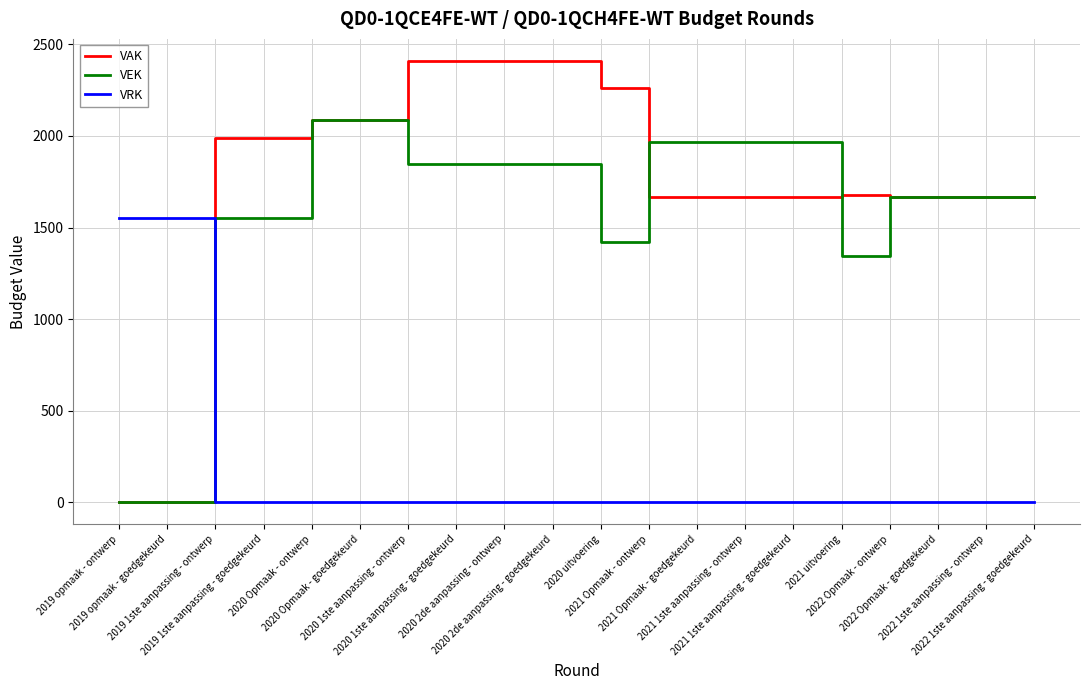

Between 2021 1ste aanpassing - goedgekeurd and 2022 1ste aanpassing - goedgekeurd, which series saw the biggest shift?

VEK